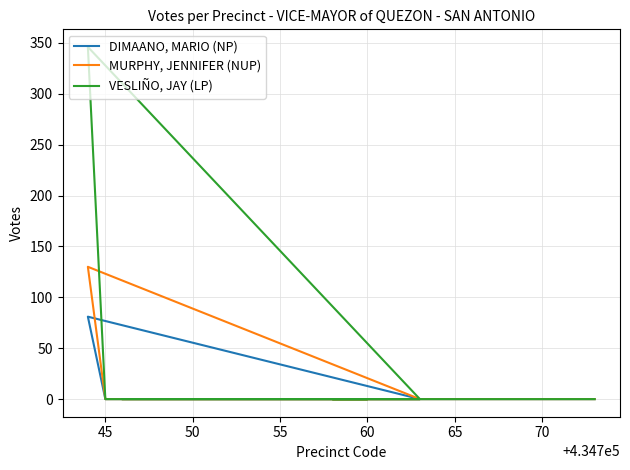

List the series in order of their overall mean, highest first.

VESLIÑO, JAY (LP), MURPHY, JENNIFER (NUP), DIMAANO, MARIO (NP)